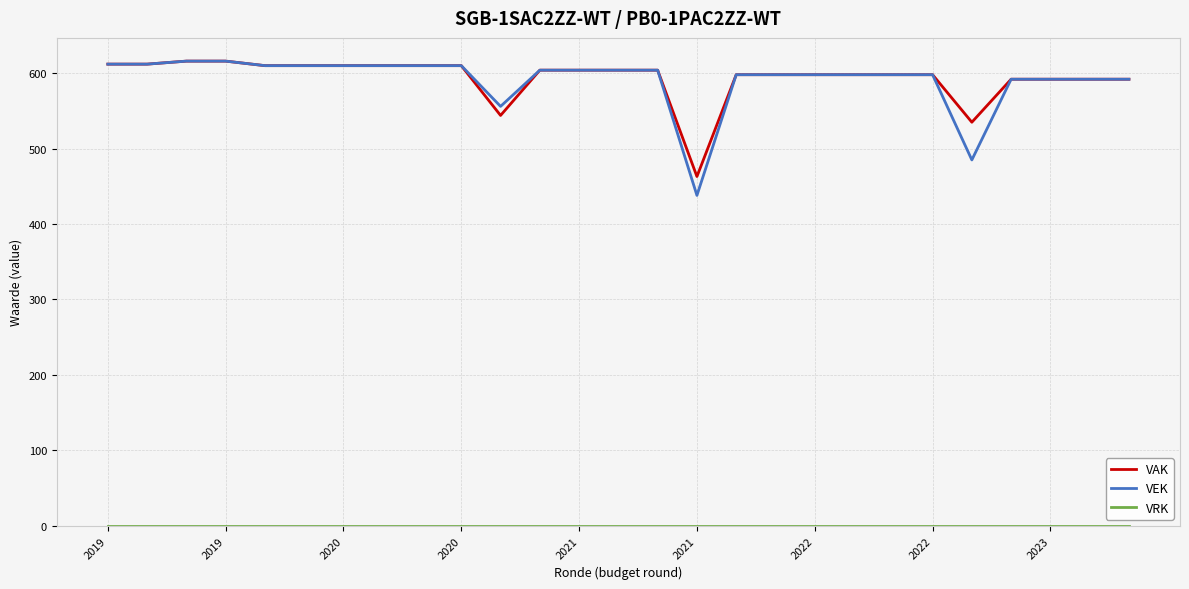

What is the maximum value shown in the chart?

616